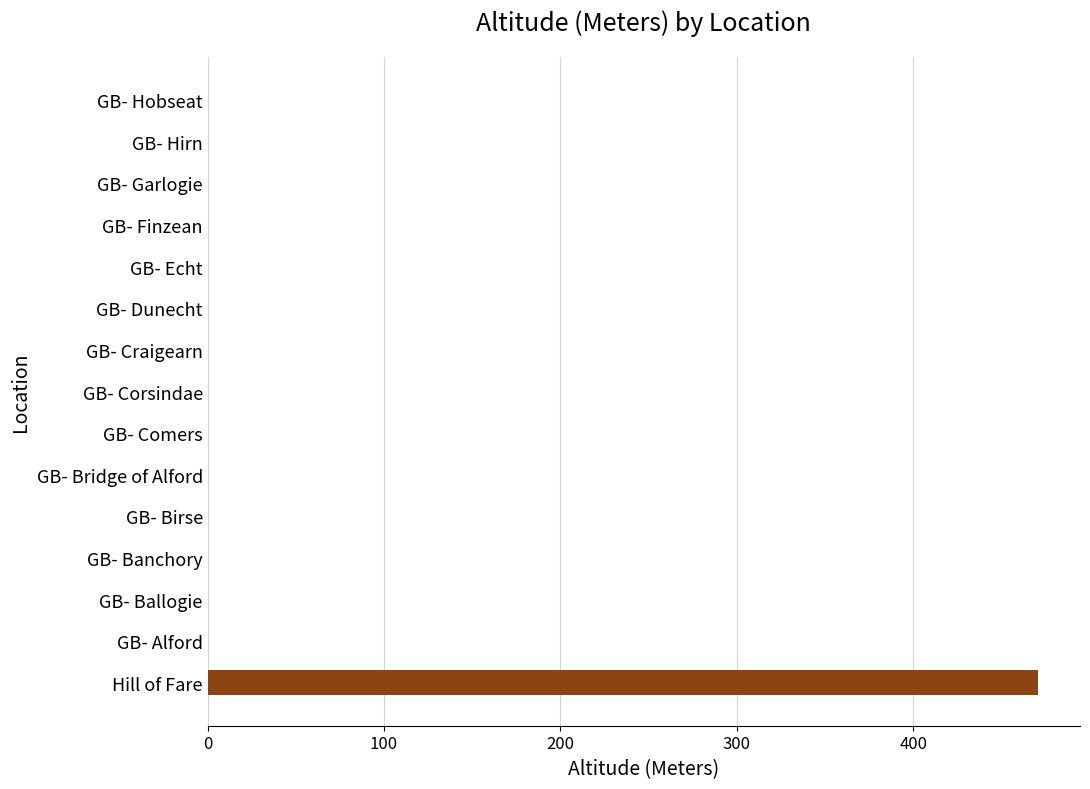

Does the chart contain stacked bars?

No